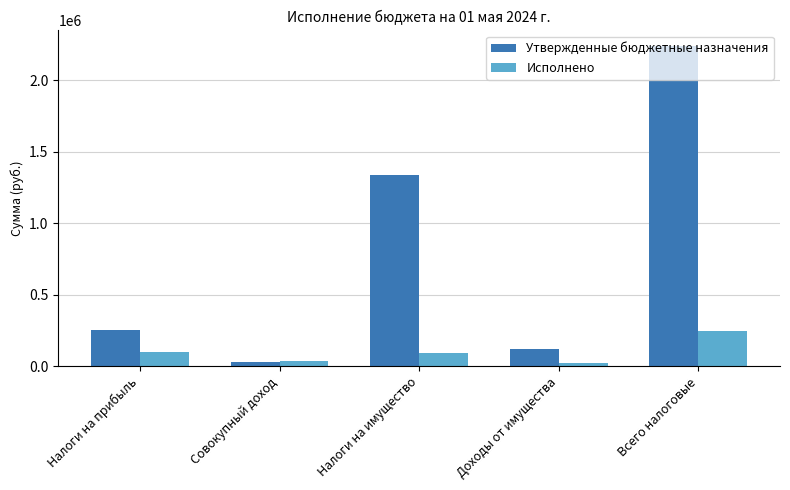

What is the value of the Утвержденные бюджетные назначения bar at the 1st from the left?

251800.0